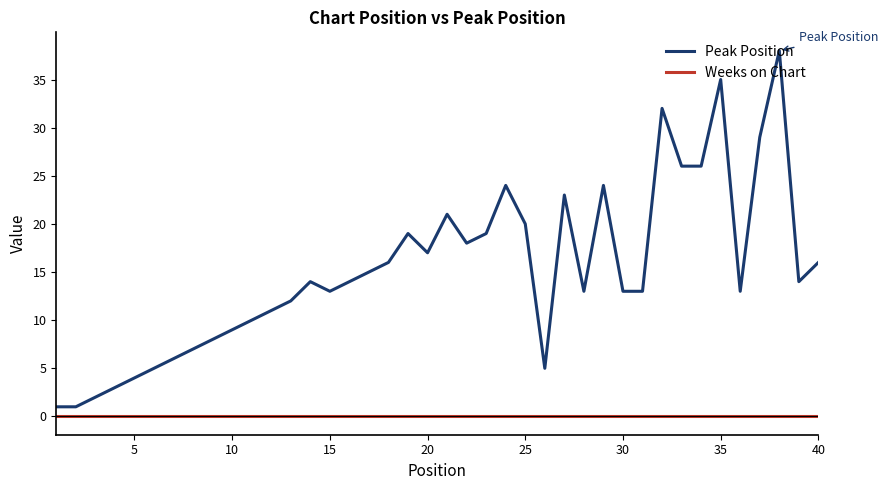

What are all the series names shown in the legend?

Peak Position, Weeks on Chart